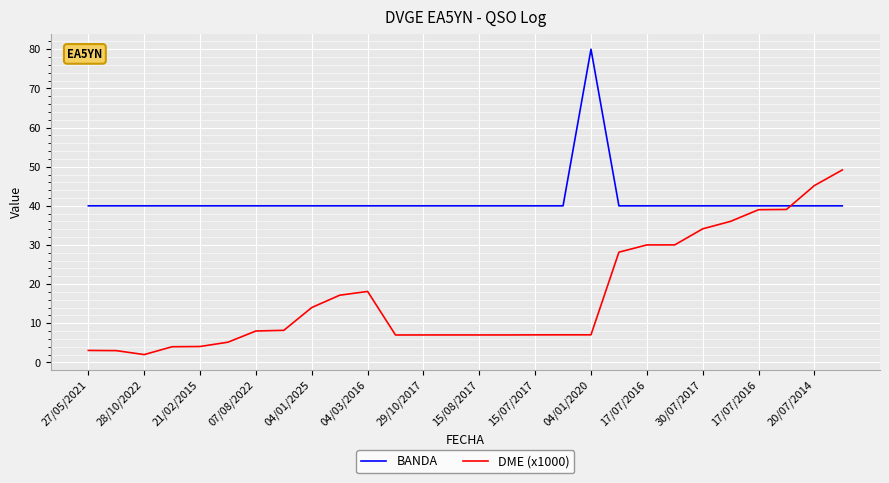

How many lines are shown in the chart?

2